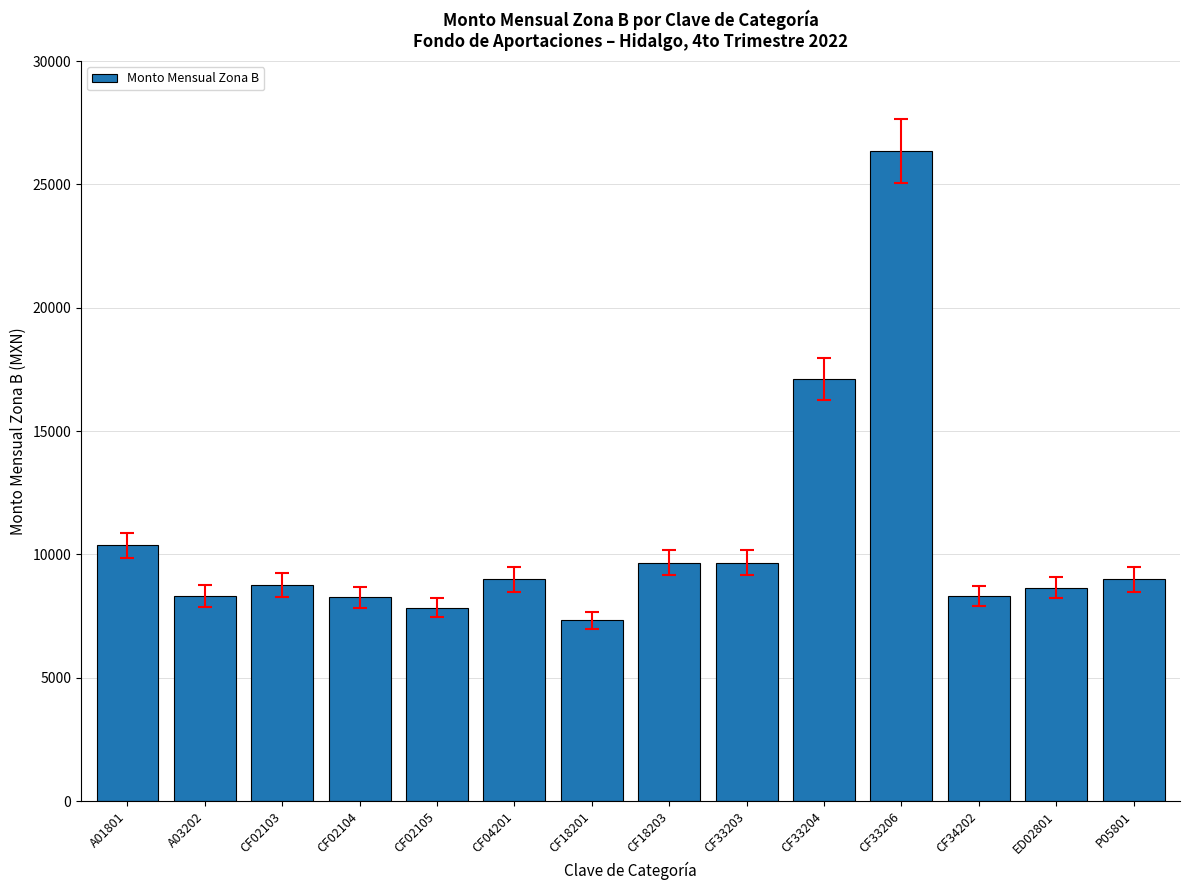

What is the label of the 1st bar from the left?

A01801